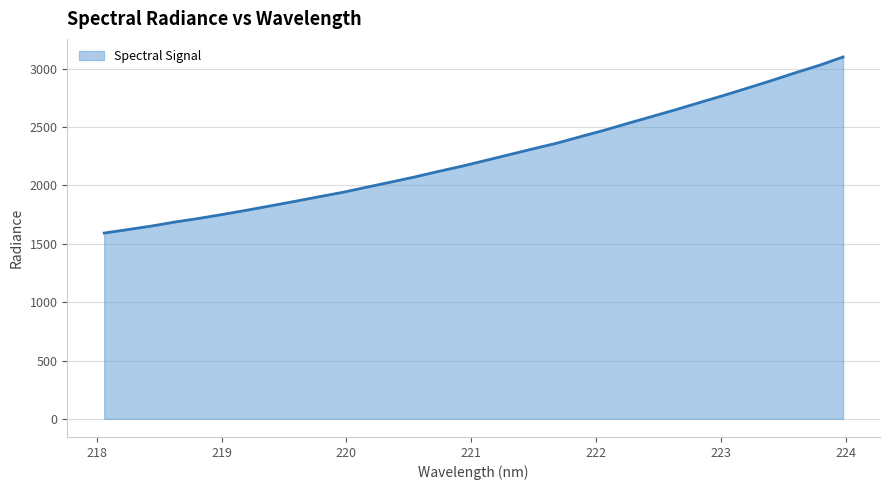

What is the difference between the maximum and minimum values?

1508.1